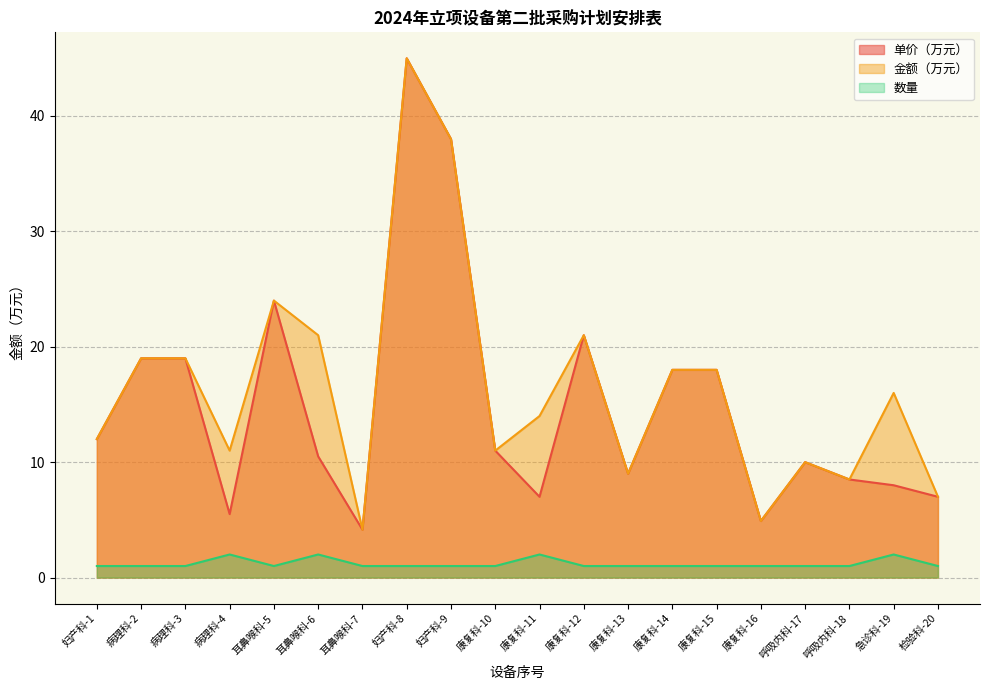

At which label does 数量 reach its minimum?

妇产科-1